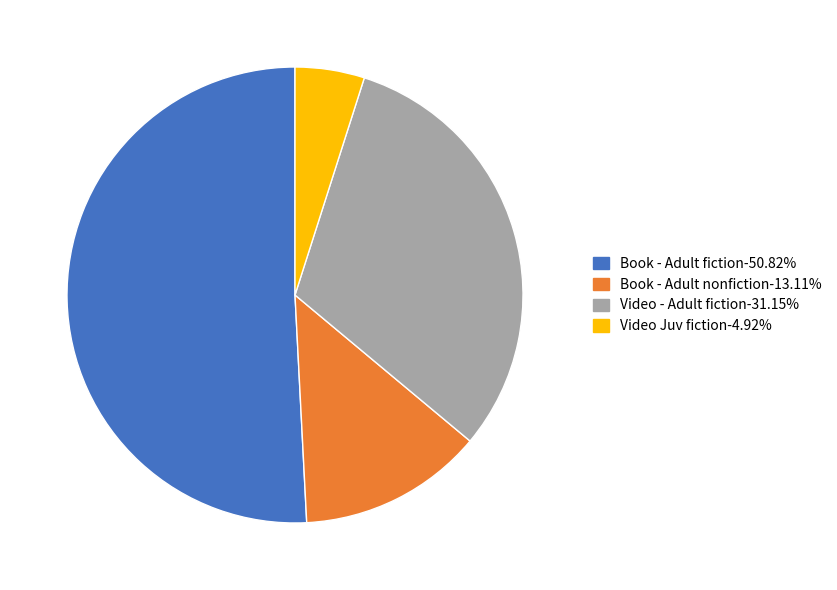

True or false: Book - Adult nonfiction accounts for 13% of the total.

True